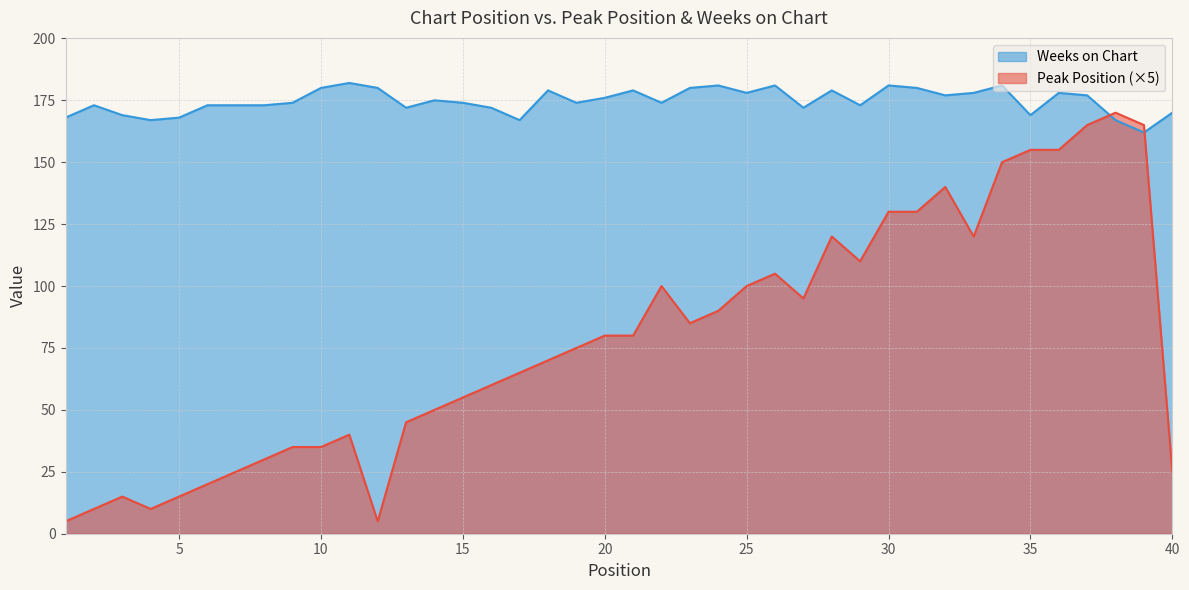

What is the sum of all Weeks on Chart values?

6986